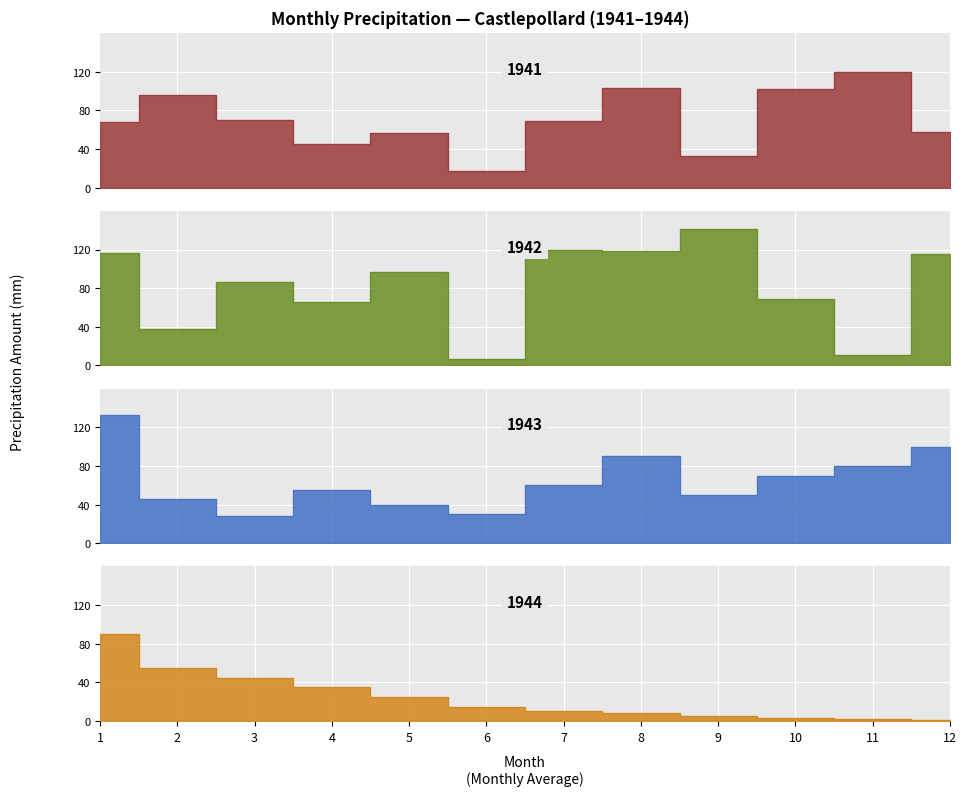

Which category has the highest value in the 1941 series?

11